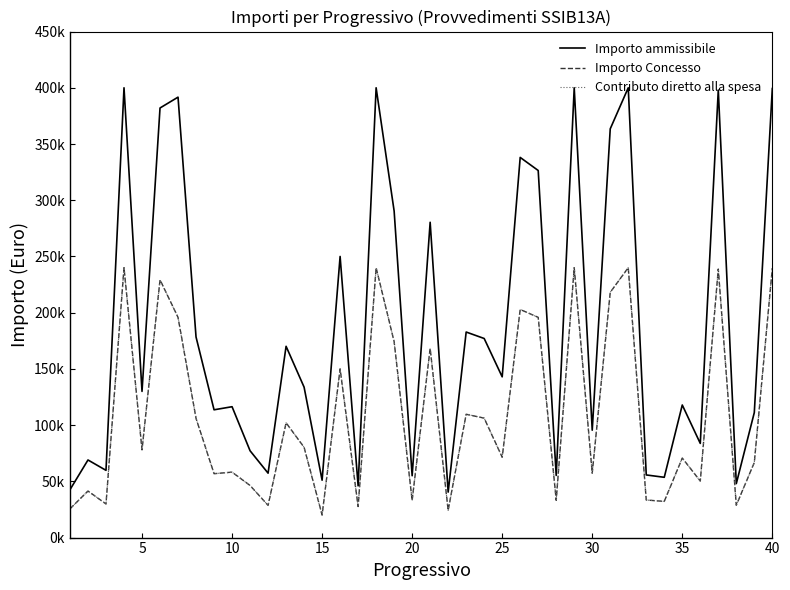

Reading left to right, transcribe all the data shown in this chart.

Importo ammissibile: 42600.0	69011.8	59800.0	400000.0	130000.0	382032.0	391667.5	178364.5	113637.0	116382.5	77217.6	57284.8	170100.0	133780.0	51024.4	250000.0	46031.4	400000.0	290400.0	55000.0	280402.6	40442.5	182795.8	177042.5	142941.4	338065.3	326440.0	55284.0	399950.0	95500.0	363492.1	400000.0	55696.5	53610.4	117910.0	83744.8	398000.0	47985.0	111196.4	399331.9
Importo Concesso: 25560.0	41407.1	29900.0	240000.0	78000.0	229219.0	195833.8	106028.7	56818.5	58191.0	46330.5	28642.4	102060.0	80268.0	20054.0	150000.0	27618.9	240000.0	174240.0	33000.0	168241.6	24265.5	109677.0	106225.5	71470.7	202839.2	195864.0	33170.4	239970.0	57300.0	218095.2	240000.0	33417.9	32166.2	70746.0	50246.9	238800.0	28791.3	66717.9	239599.1
Contributo diretto alla spesa: 25560.0	41407.1	29900.0	240000.0	78000.0	229219.0	195833.8	106028.7	56818.5	58191.0	46330.5	28642.4	102060.0	80268.0	20054.0	150000.0	27618.9	240000.0	174240.0	33000.0	168241.6	24265.5	109677.0	106225.5	71470.7	202839.2	195864.0	33170.4	239970.0	57300.0	218095.2	240000.0	33417.9	32166.2	70746.0	50246.9	238800.0	28791.3	66717.9	239599.1